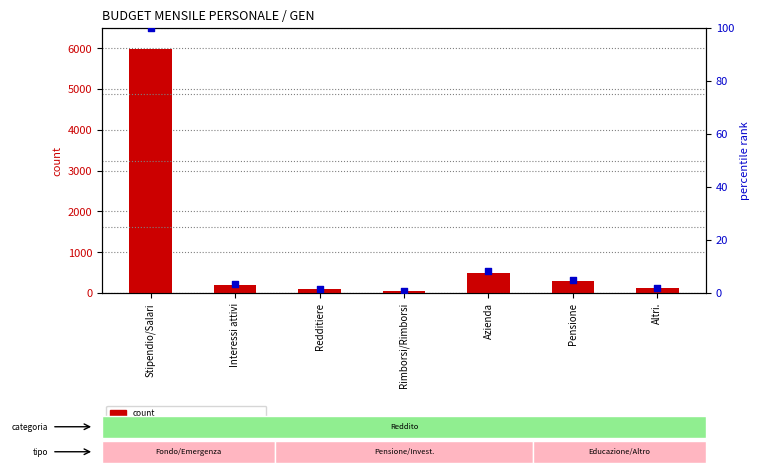

Which series has the widest spread of Y values?

count